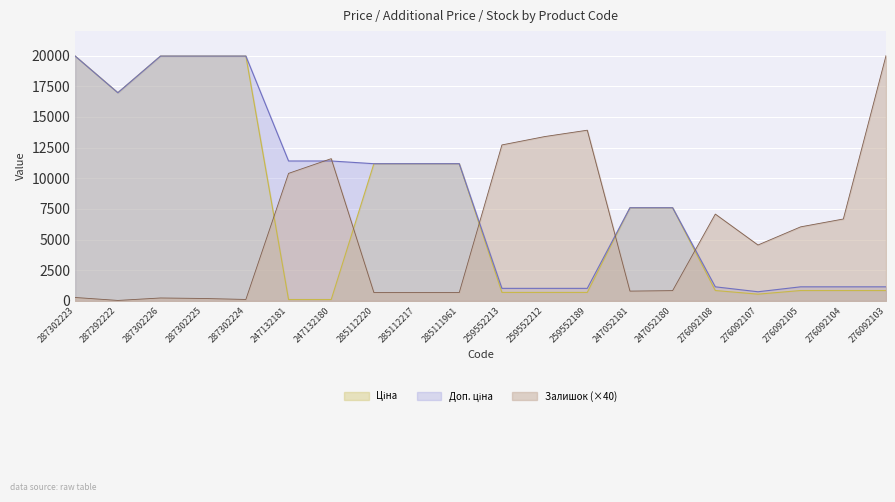

Reading right to left, transcribe all the data shown in this chart.

Ціна: 276092103=848.4	276092104=848.4	276092105=848.4	276092107=551.5	276092108=848.4	247052180=7596.5	247052181=7596.5	259552189=693.7	259552212=693.7	259552213=693.7	285111961=11188.2	285112217=11188.2	285112220=11188.2	247132180=114.1	247132181=114.1	287302224=19964.2	287302225=19964.2	287302226=19964.2	287292222=16976.3	287302223=19964.2
Доп. ціна: 276092103=1149.7	276092104=1149.7	276092105=1149.7	276092107=747.0	276092108=1149.7	247052180=7596.5	247052181=7596.5	259552189=1024.6	259552212=1024.6	259552213=1024.6	285111961=11188.2	285112217=11188.2	285112220=11188.2	247132180=11410.0	247132181=11410.0	287302224=19964.2	287302225=19964.2	287302226=19964.2	287292222=16976.3	287302223=19964.2
Залишок: 276092103=20000.0	276092104=6680.0	276092105=6040.0	276092107=4560.0	276092108=7080.0	247052180=840.0	247052181=800.0	259552189=13920.0	259552212=13400.0	259552213=12720.0	285111961=680.0	285112217=680.0	285112220=680.0	247132180=11600.0	247132181=10400.0	287302224=120.0	287302225=200.0	287302226=240.0	287292222=40.0	287302223=280.0